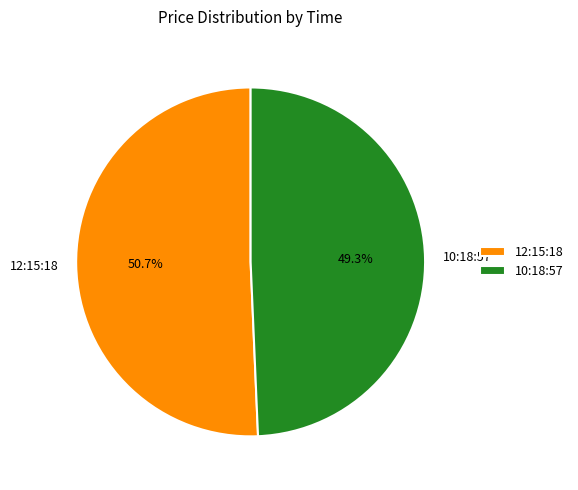

What is the largest slice in the pie chart?

12:15:18